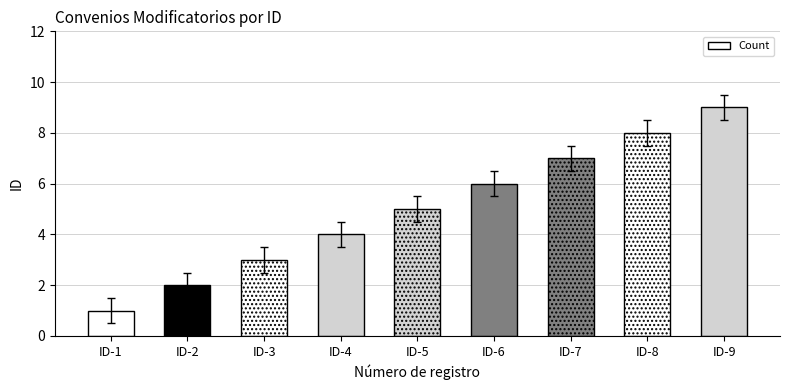

How many values are between 3 and 7?

5